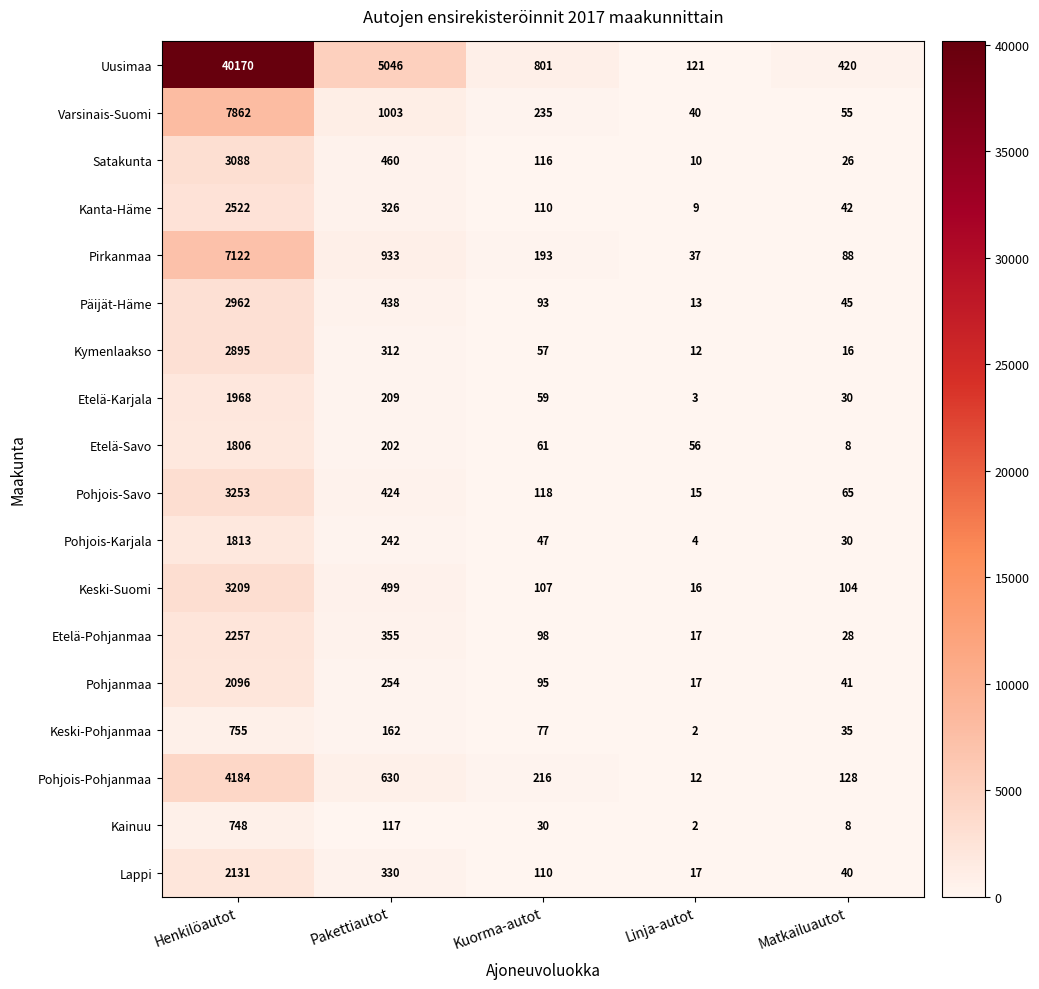

Which category has the highest value across all series?

Henkilöautot